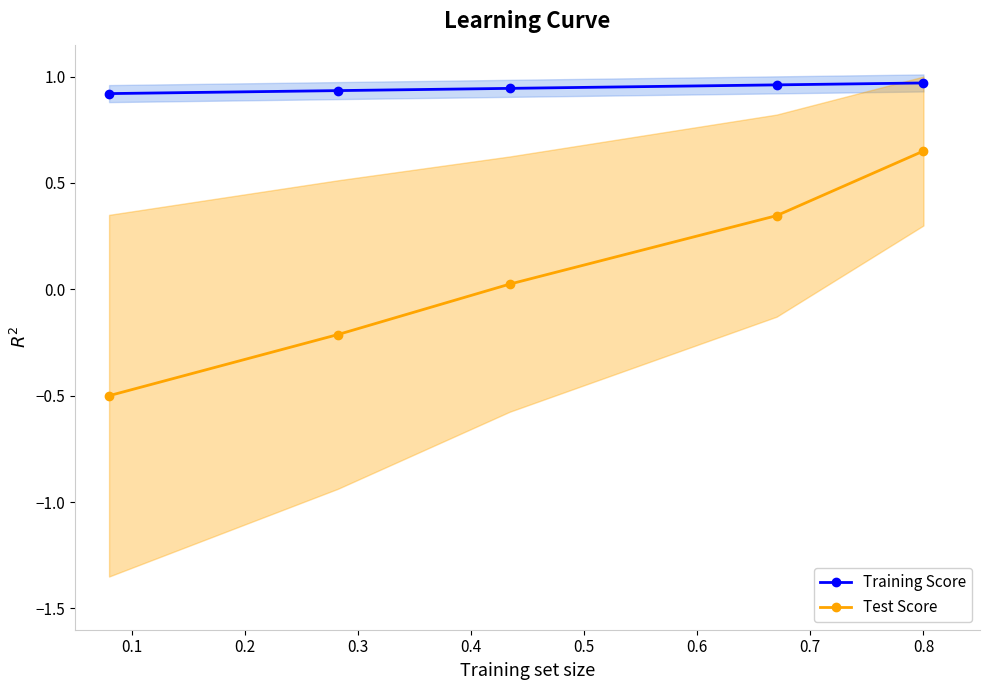

How many values in the Test Score series are below 0?

2